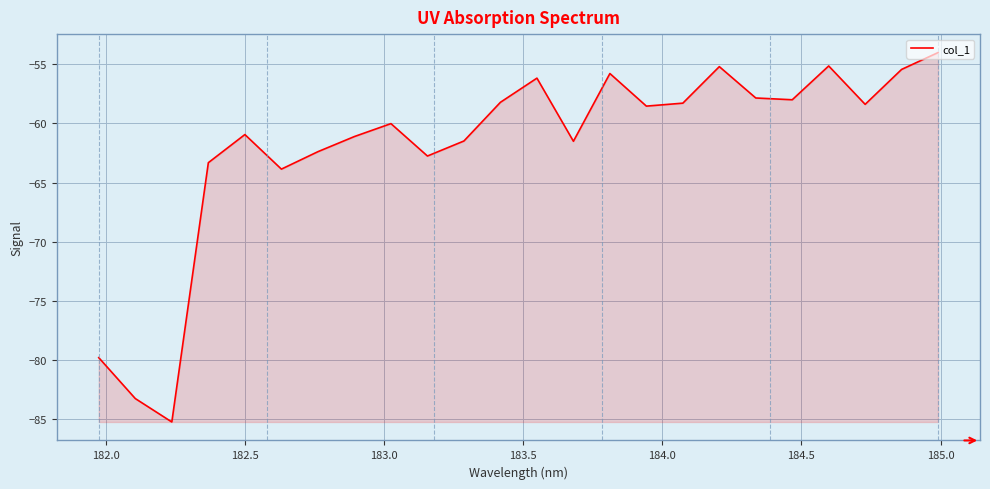

What is the difference between the maximum and minimum values?

31.2